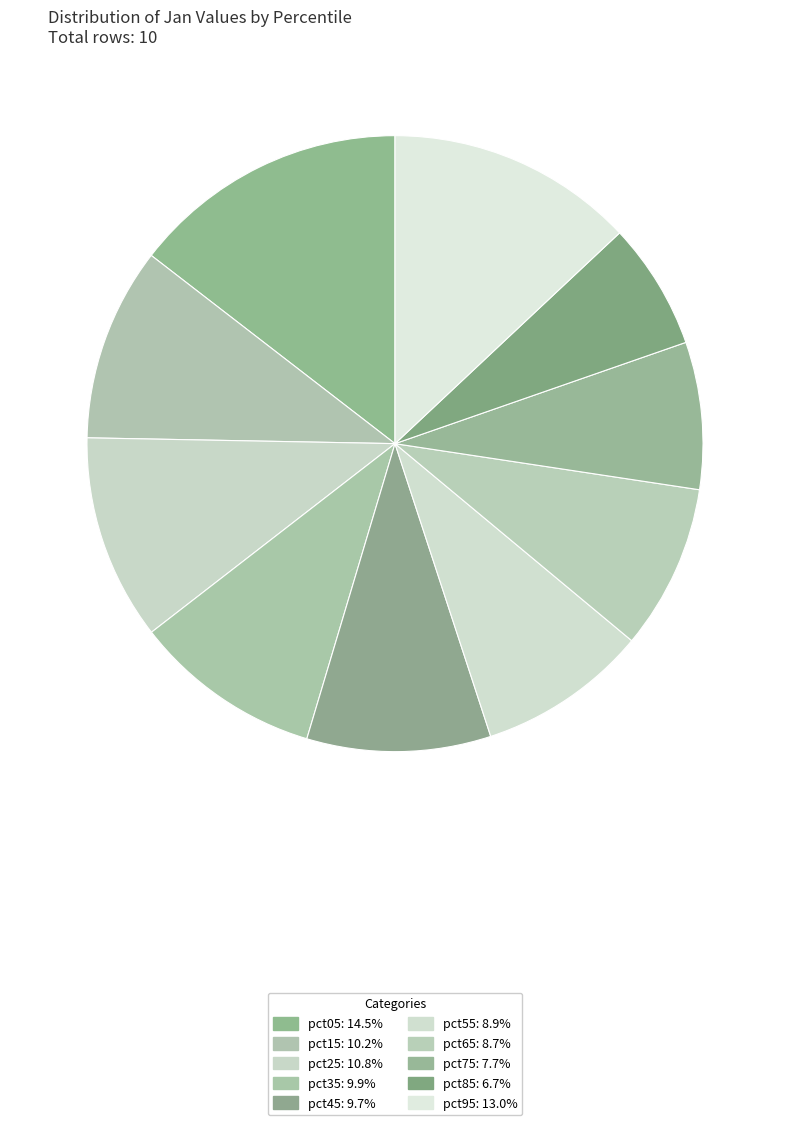

To the nearest percent, what portion does pct55 represent?

9%